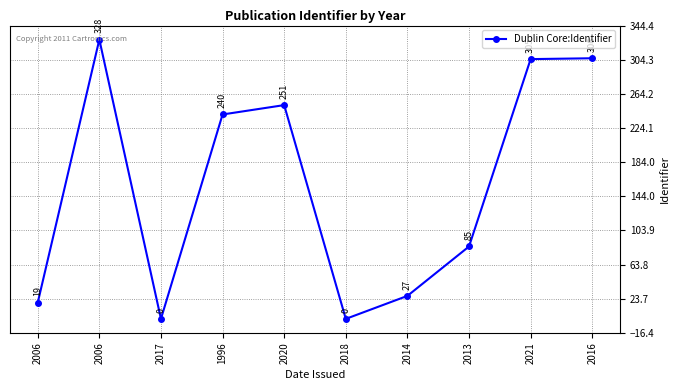

Rank the categories by value from highest to lowest.

2006, 2016, 2021, 2020, 1996, 2013, 2014, 2006, 2017, 2018